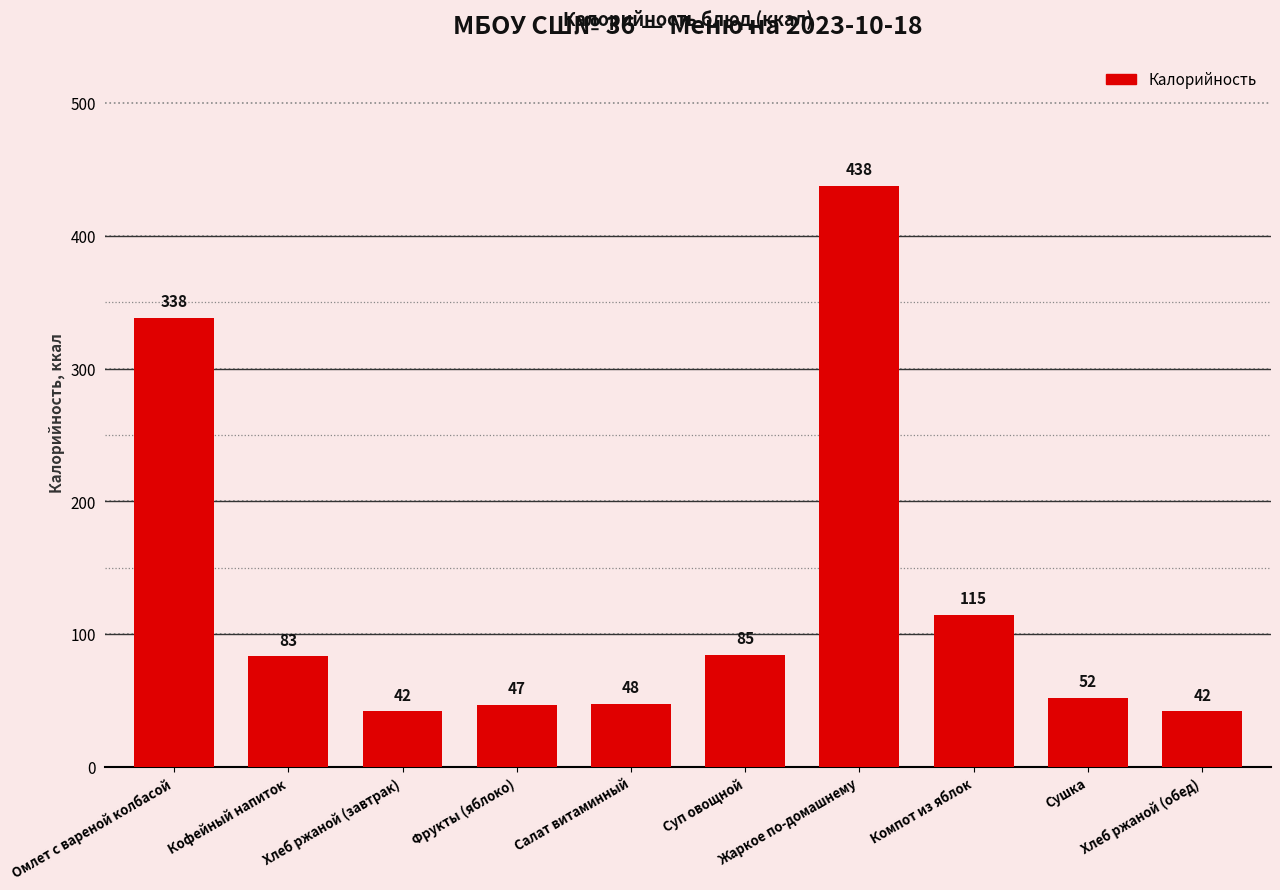

How many bars are there in total?

10